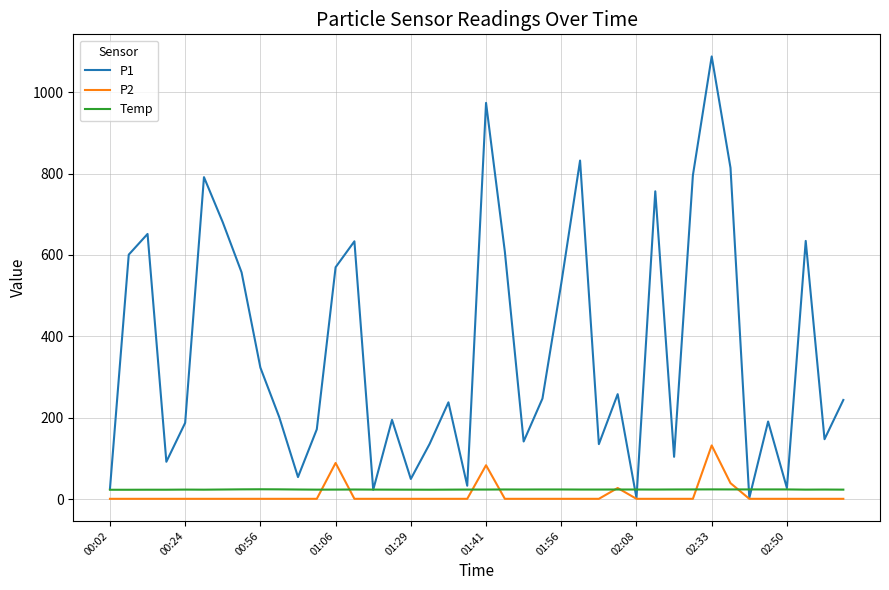

What is the maximum value for P2?

131.8